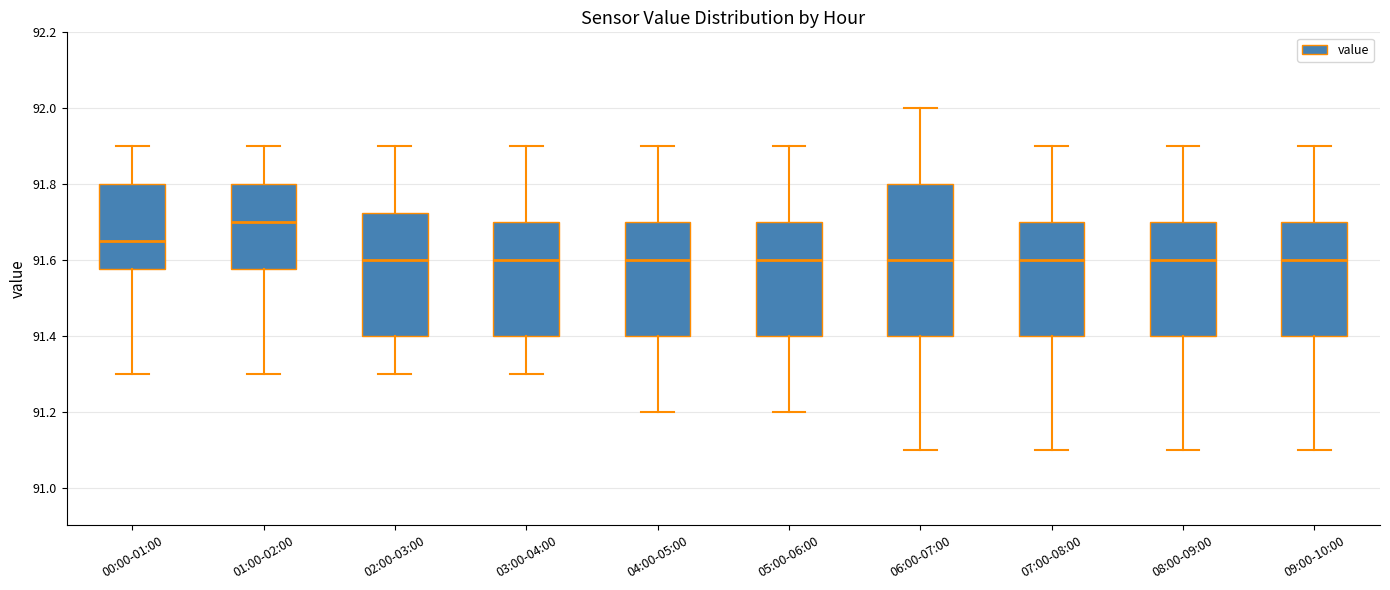

Reading left to right, read every box against the y-axis: the position of its median line, the range the box covers, and the ends of its whiskers. The values are not printed on the chart, so give them approximately, as read against the axis.

00:00-01:00: median 91.66, box 91.58 to 91.80, whiskers 91.30 to 91.90
01:00-02:00: median 91.70, box 91.58 to 91.80, whiskers 91.30 to 91.90
02:00-03:00: median 91.60, box 91.40 to 91.72, whiskers 91.30 to 91.90
03:00-04:00: median 91.60, box 91.40 to 91.70, whiskers 91.30 to 91.90
04:00-05:00: median 91.60, box 91.40 to 91.70, whiskers 91.20 to 91.90
05:00-06:00: median 91.60, box 91.40 to 91.70, whiskers 91.20 to 91.90
06:00-07:00: median 91.60, box 91.40 to 91.80, whiskers 91.10 to 92.00
07:00-08:00: median 91.60, box 91.40 to 91.70, whiskers 91.10 to 91.90
08:00-09:00: median 91.60, box 91.40 to 91.70, whiskers 91.10 to 91.90
09:00-10:00: median 91.60, box 91.40 to 91.70, whiskers 91.10 to 91.90